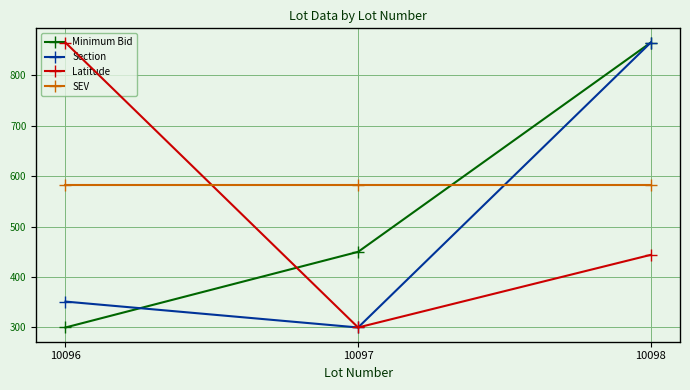

What value does the Latitude series have at 10098?

44.4